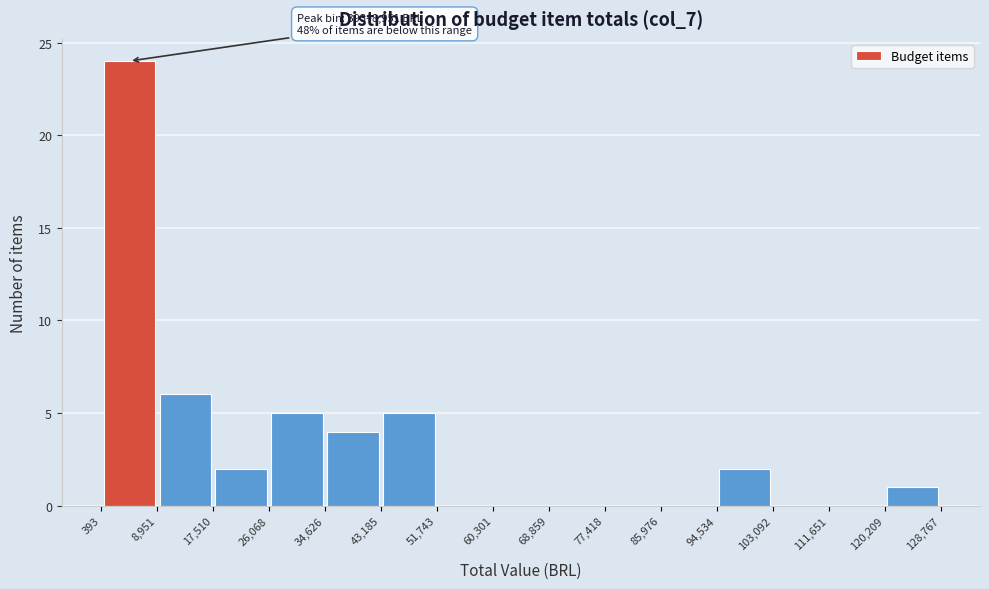

Which range on the x-axis has the tallest bar?

393 to 8,951